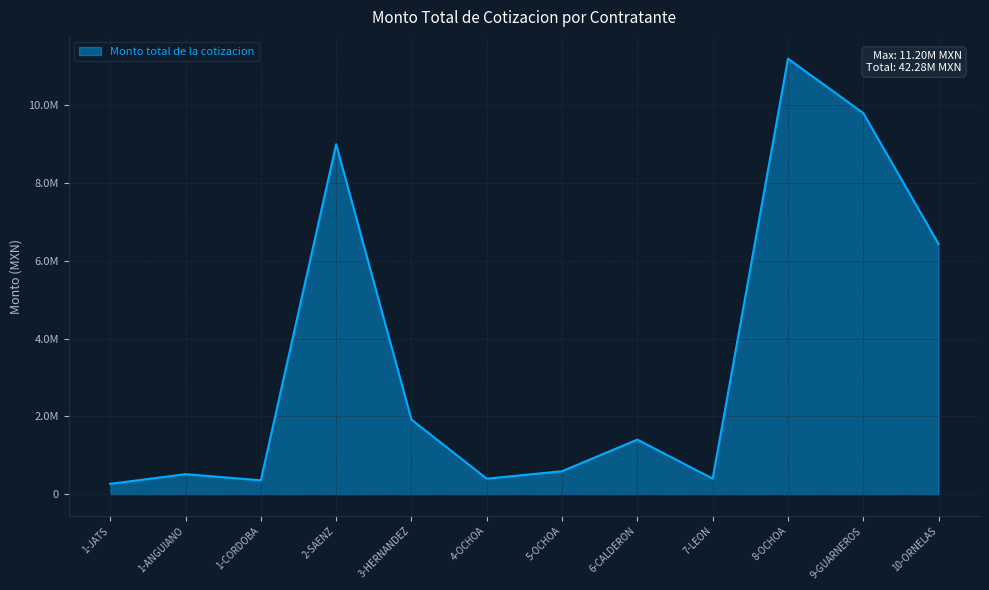

Rank the categories by value from lowest to highest.

1-JATS, 1-CORDOBA, 4-OCHOA, 7-LEON, 1-ANGUIANO, 5-OCHOA, 6-CALDERON, 3-HERNANDEZ, 10-ORNELAS, 2-SAENZ, 9-GUARNEROS, 8-OCHOA